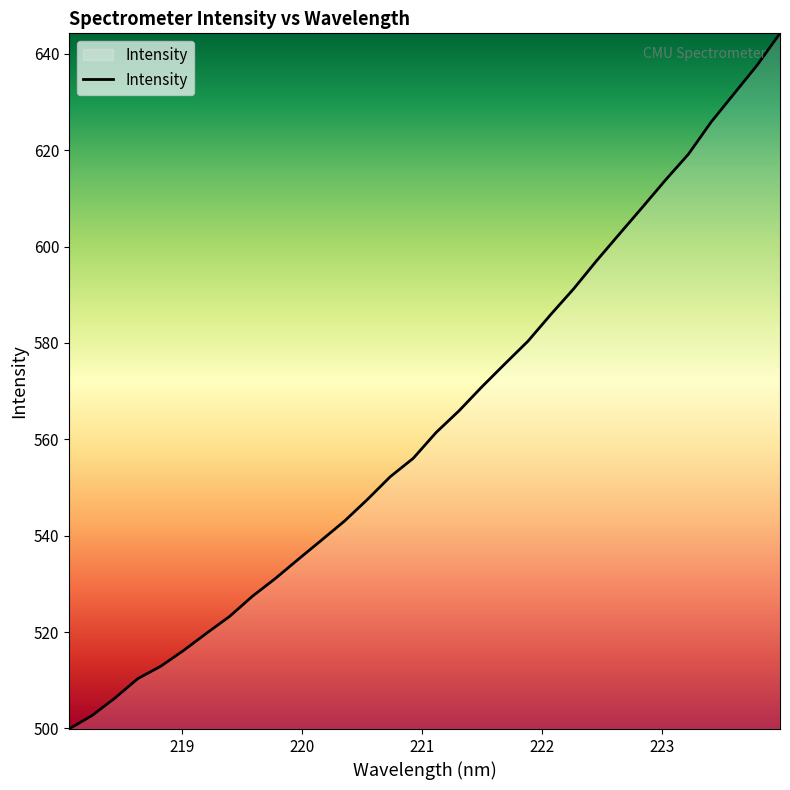

What is the greatest value displayed?

644.3